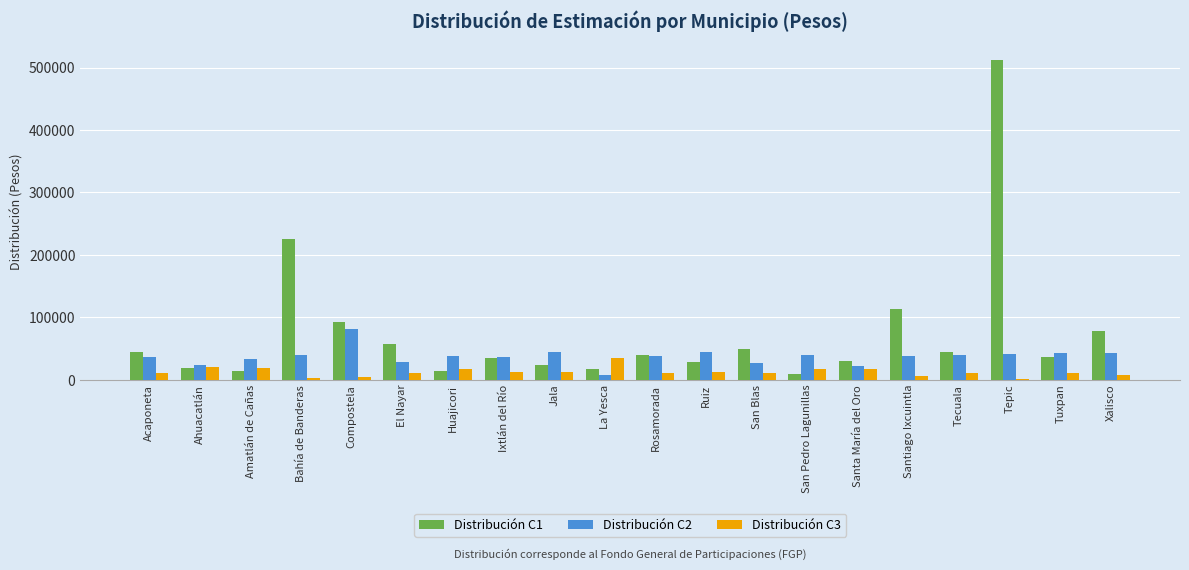

What is the sum of all Distribución C2 values?

742852.7